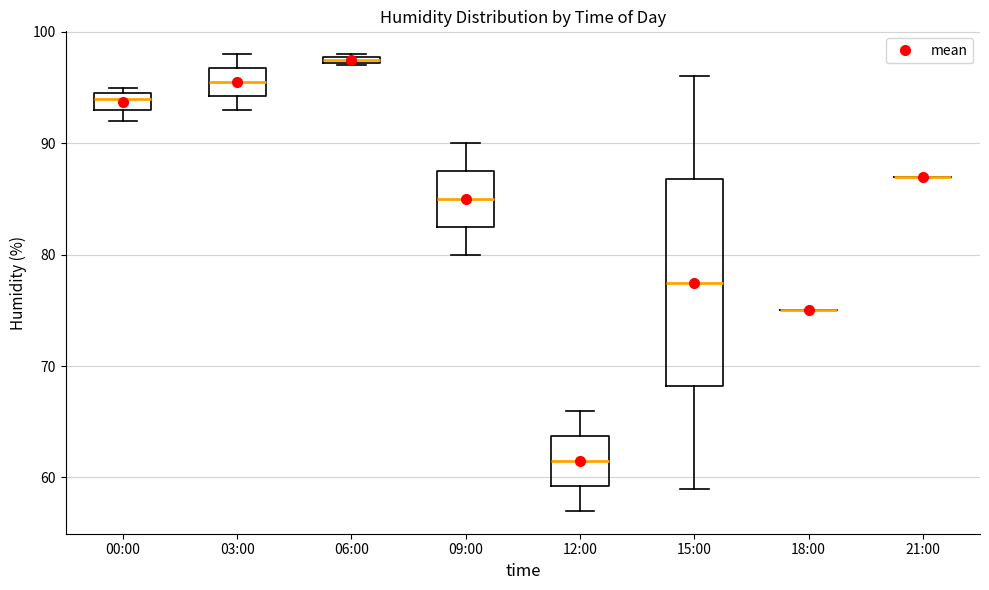

Which box is the tallest, from its lower edge to its upper edge?

15:00